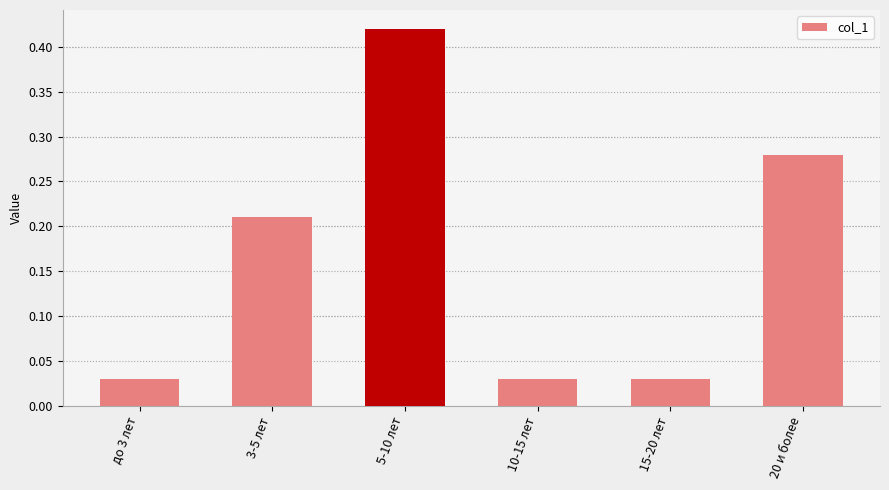

Are the bars horizontal?

No